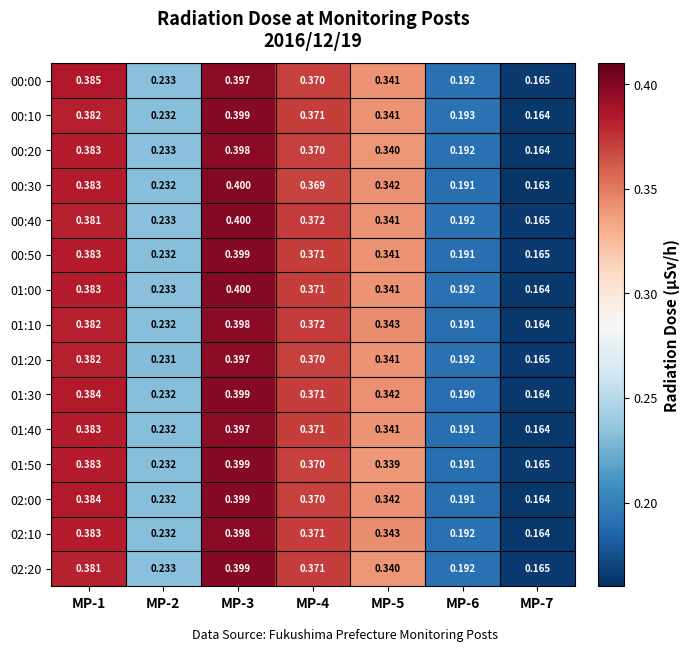

Is the value of 00:50 at MP-1 greater than the value of 02:00 at MP-1?

No